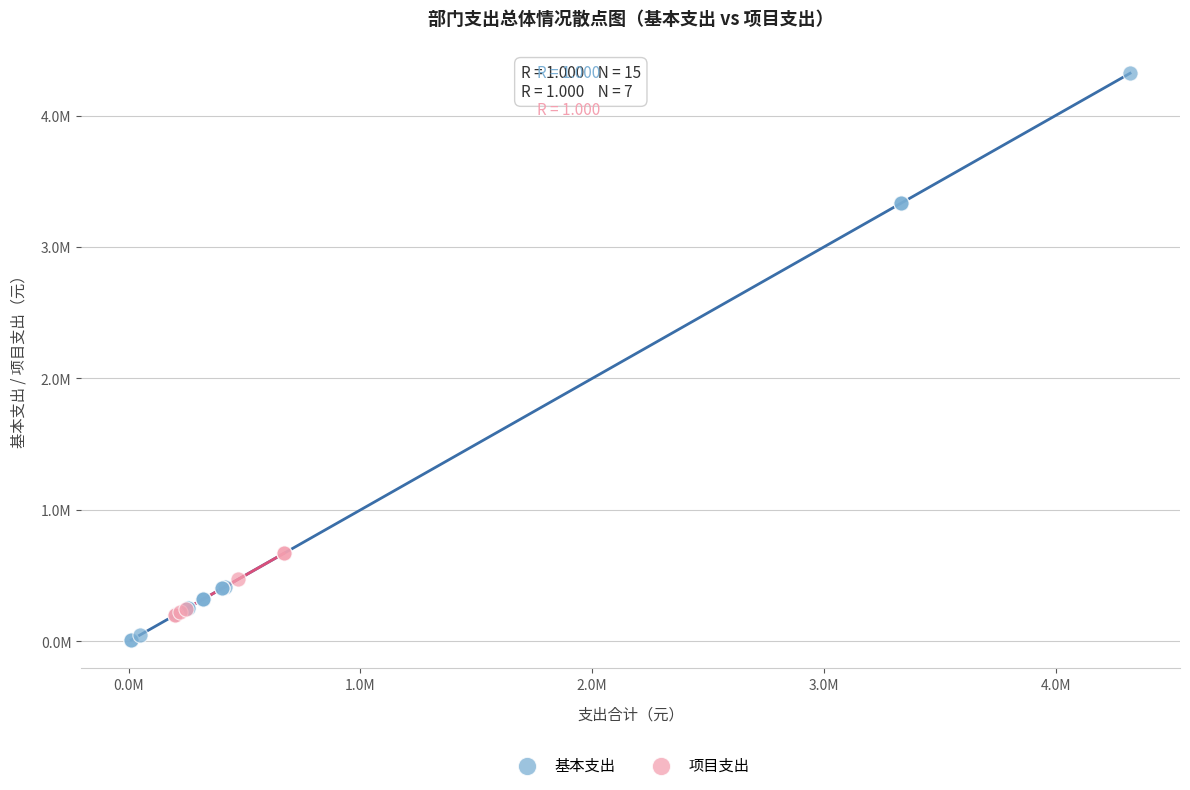

What are all the series names shown in the legend?

基本支出, 项目支出